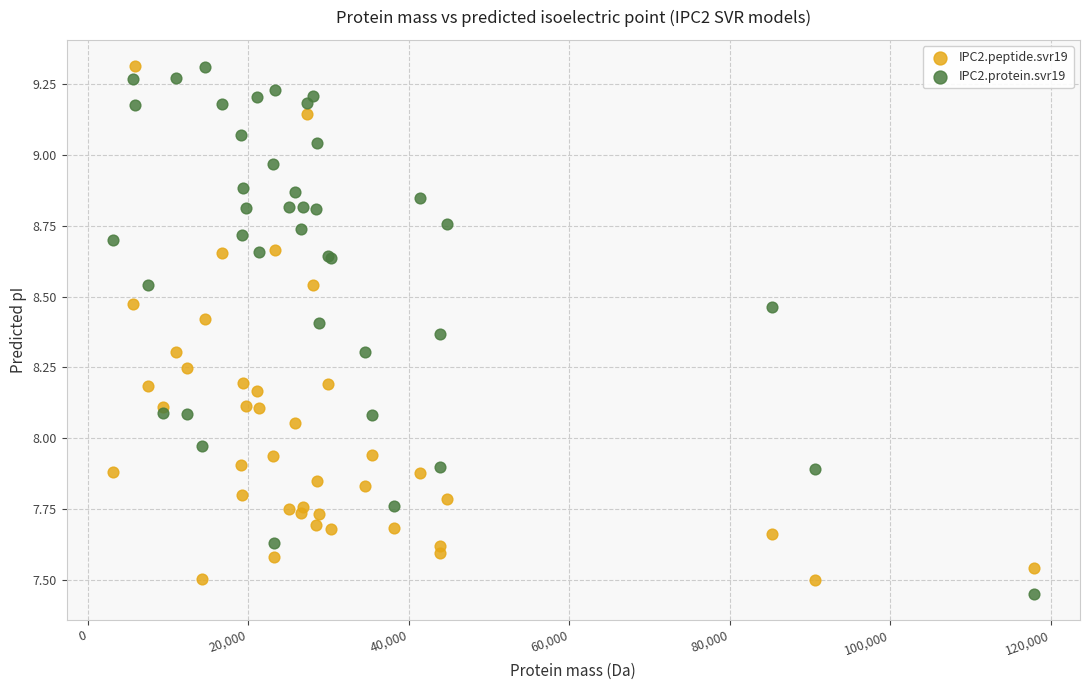

What is the X range (max minus min) for the scatter plot?

114764.8